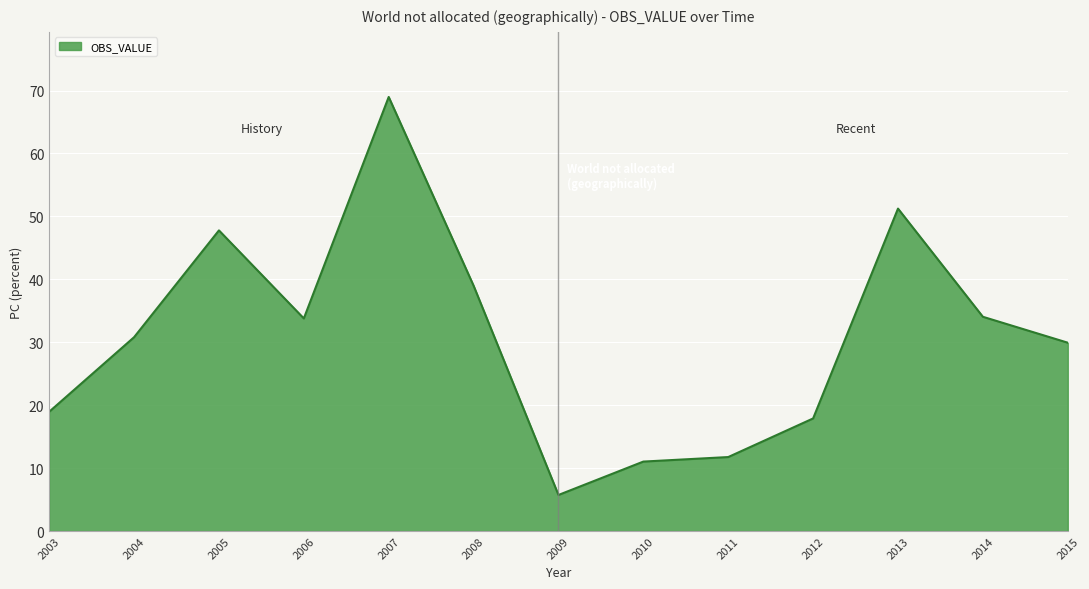

True or false: the data shows 10.0 at 2009.

False